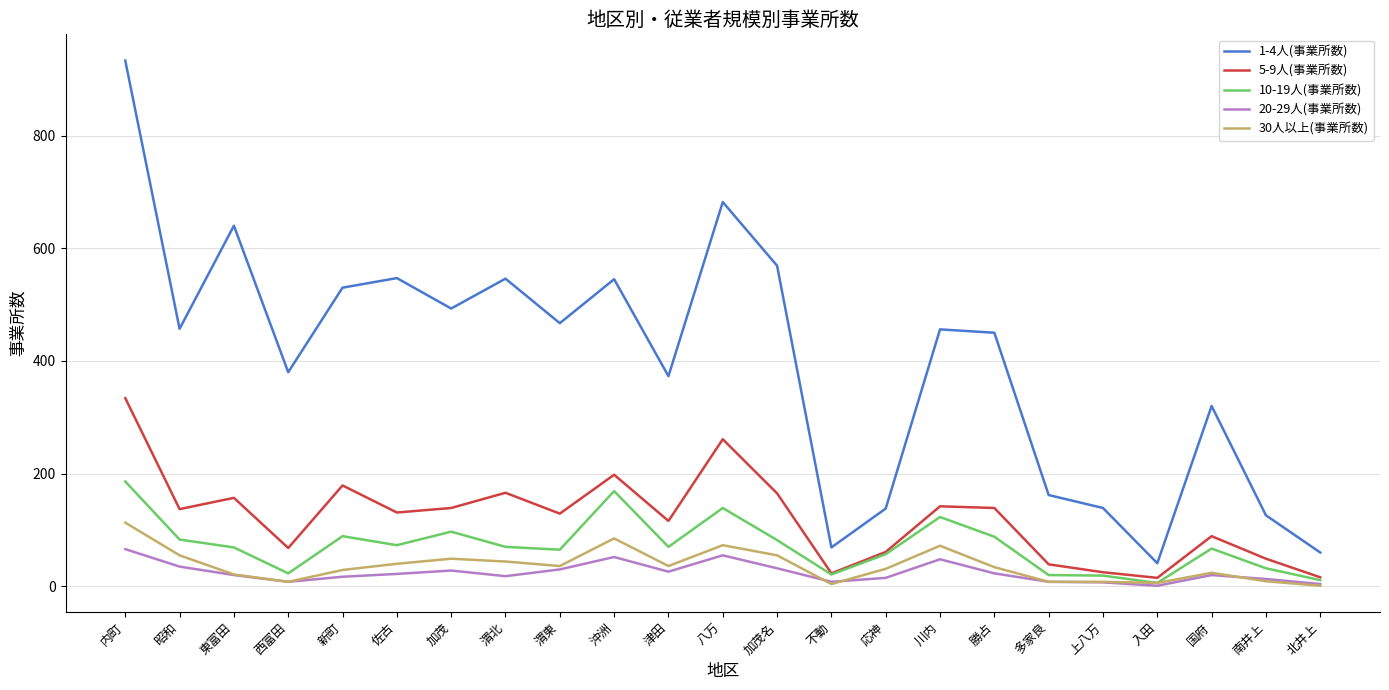

What is the difference between the second highest and second lowest values in the 30人以上(事業所数) series?

81